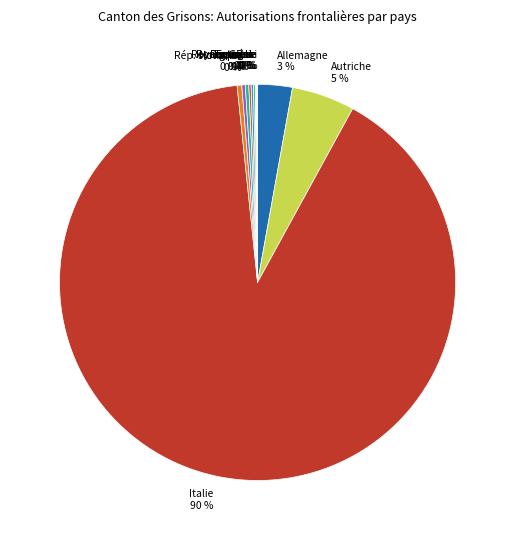

Is there a majority slice in this chart?

Yes